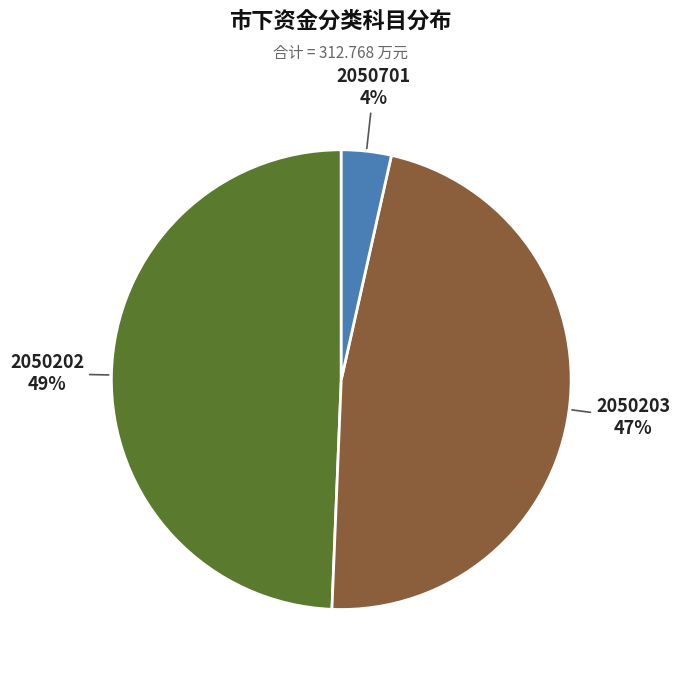

Between 2050701 and 2050203, which is larger?

2050203